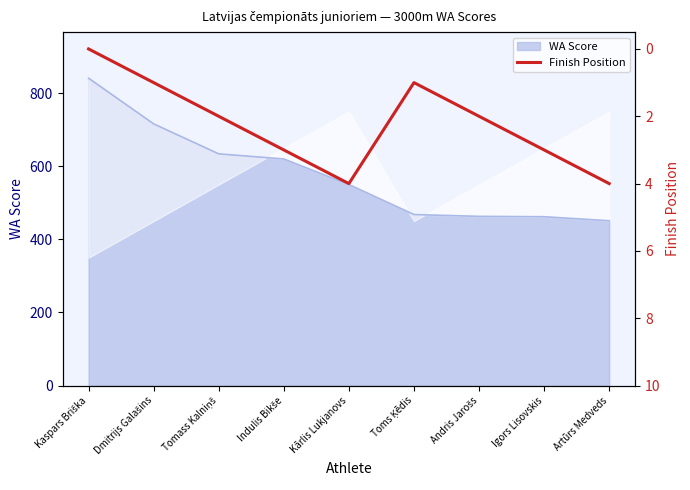

What is the minimum value for WA Score?

451